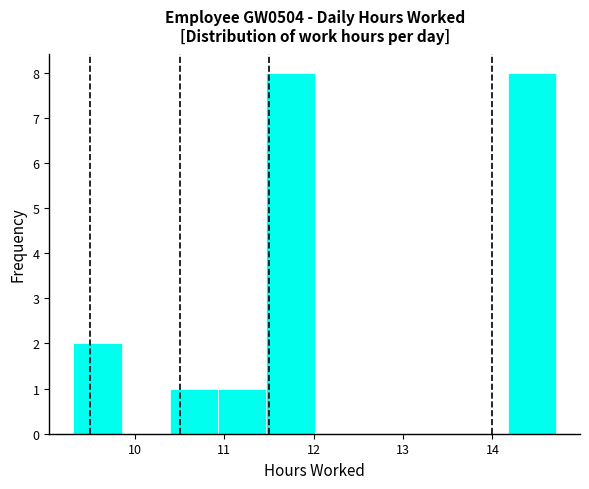

Reading left to right, list every bar in this chart as the range it spans on the x-axis followed by its height. Neither the bar edges nor the heights are printed on the chart, so give them approximately, as read against the axes.

9.31 to 9.85: 2
9.85 to 10.39: 0
10.39 to 10.93: 1
10.93 to 11.47: 1
11.47 to 12.01: 8
12.01 to 12.55: 0
12.55 to 13.09: 0
13.09 to 13.63: 0
13.63 to 14.17: 0
14.17 to 14.71: 8